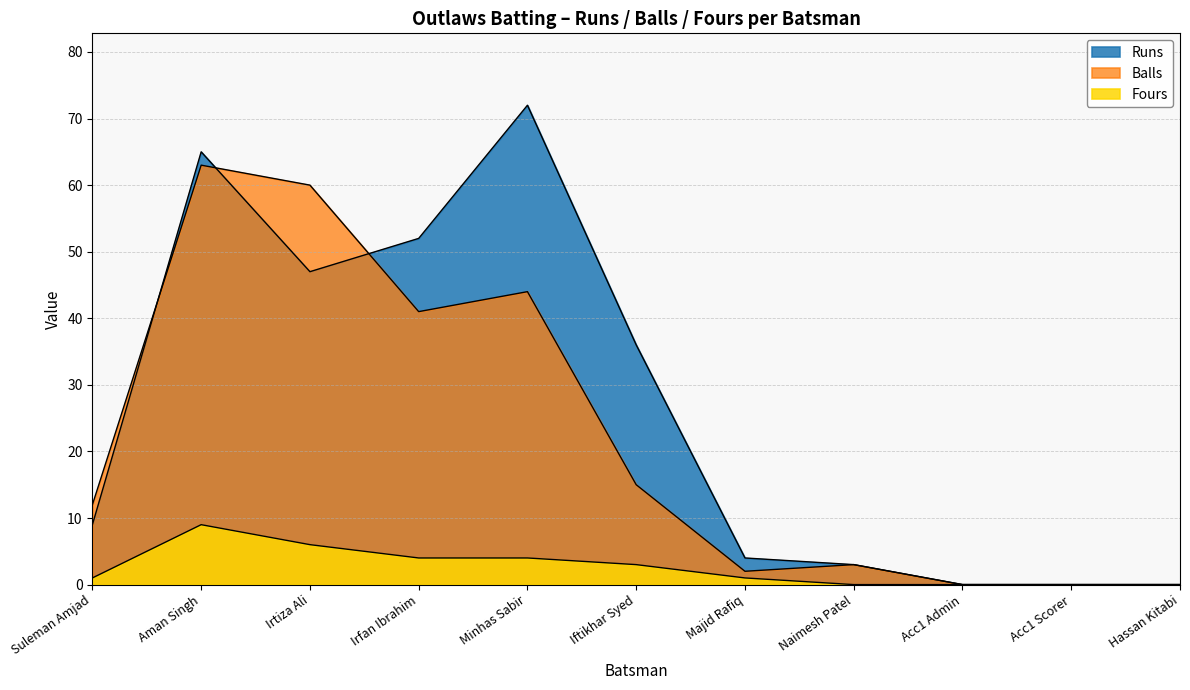

How many interior local valleys does the Runs series have?

1